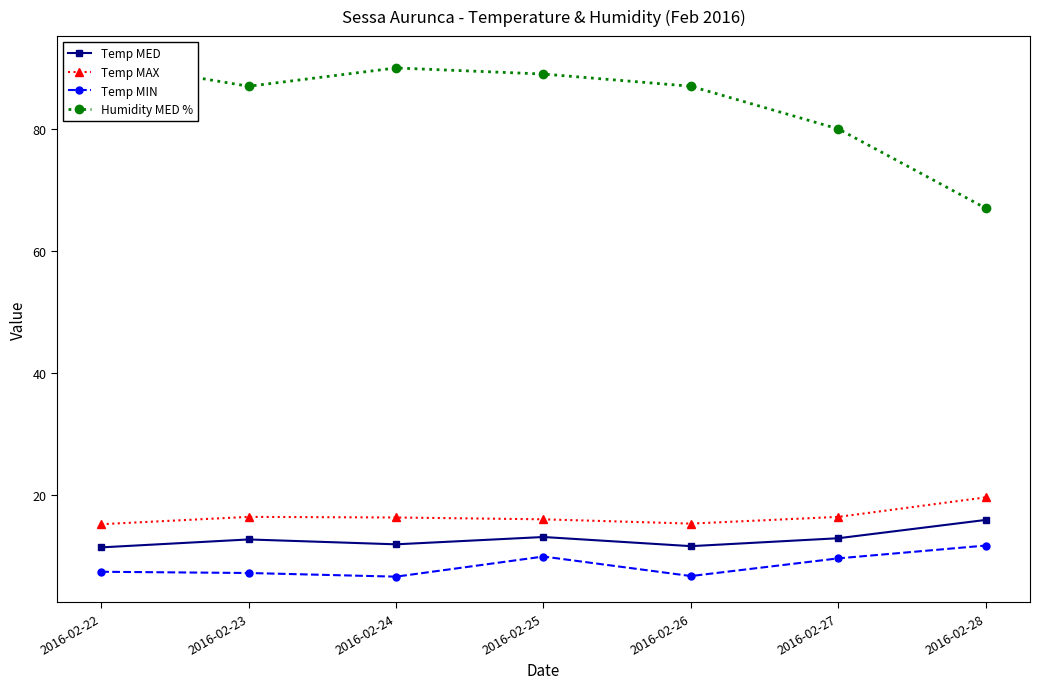

What is the smallest value displayed?

6.6